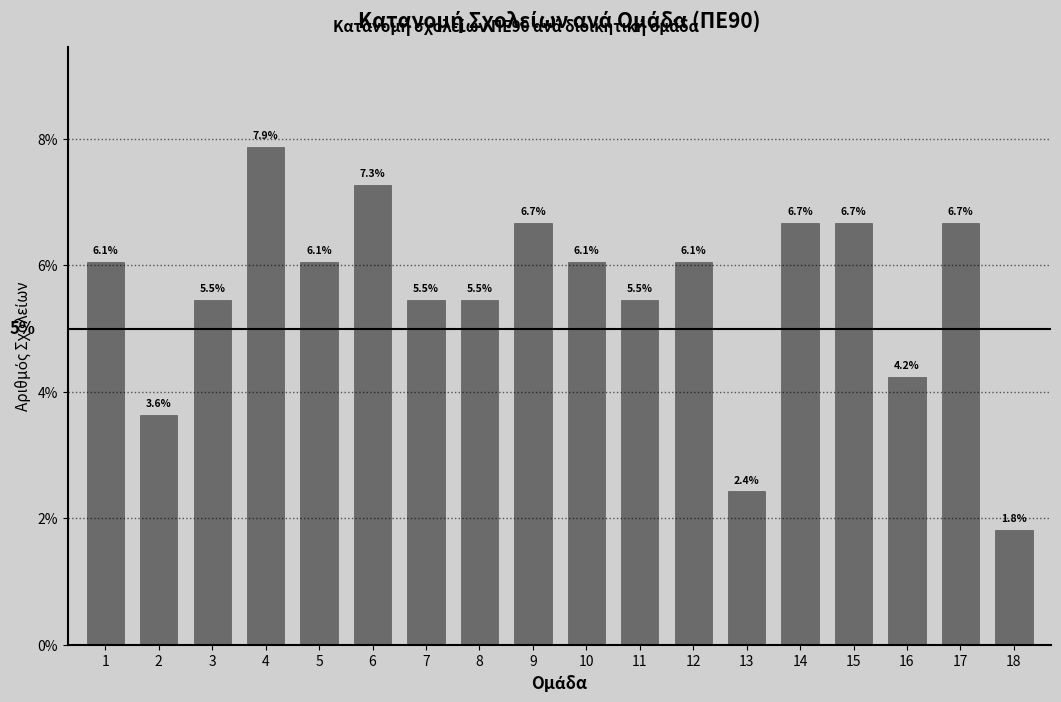

Reading right to left, extract all data points from this chart.

1.8	6.7	4.2	6.7	6.7	2.4	6.1	5.5	6.1	6.7	5.5	5.5	7.3	6.1	7.9	5.5	3.6	6.1